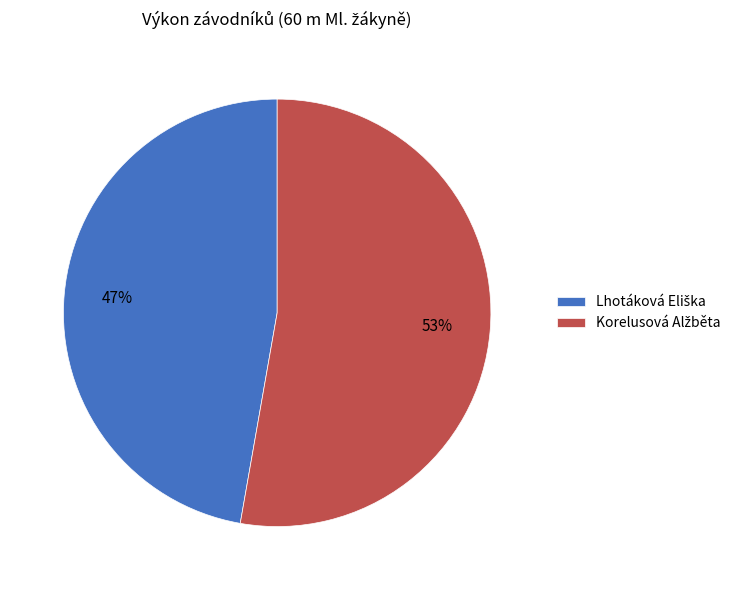

To the nearest percent, what is the average slice percentage?

50%